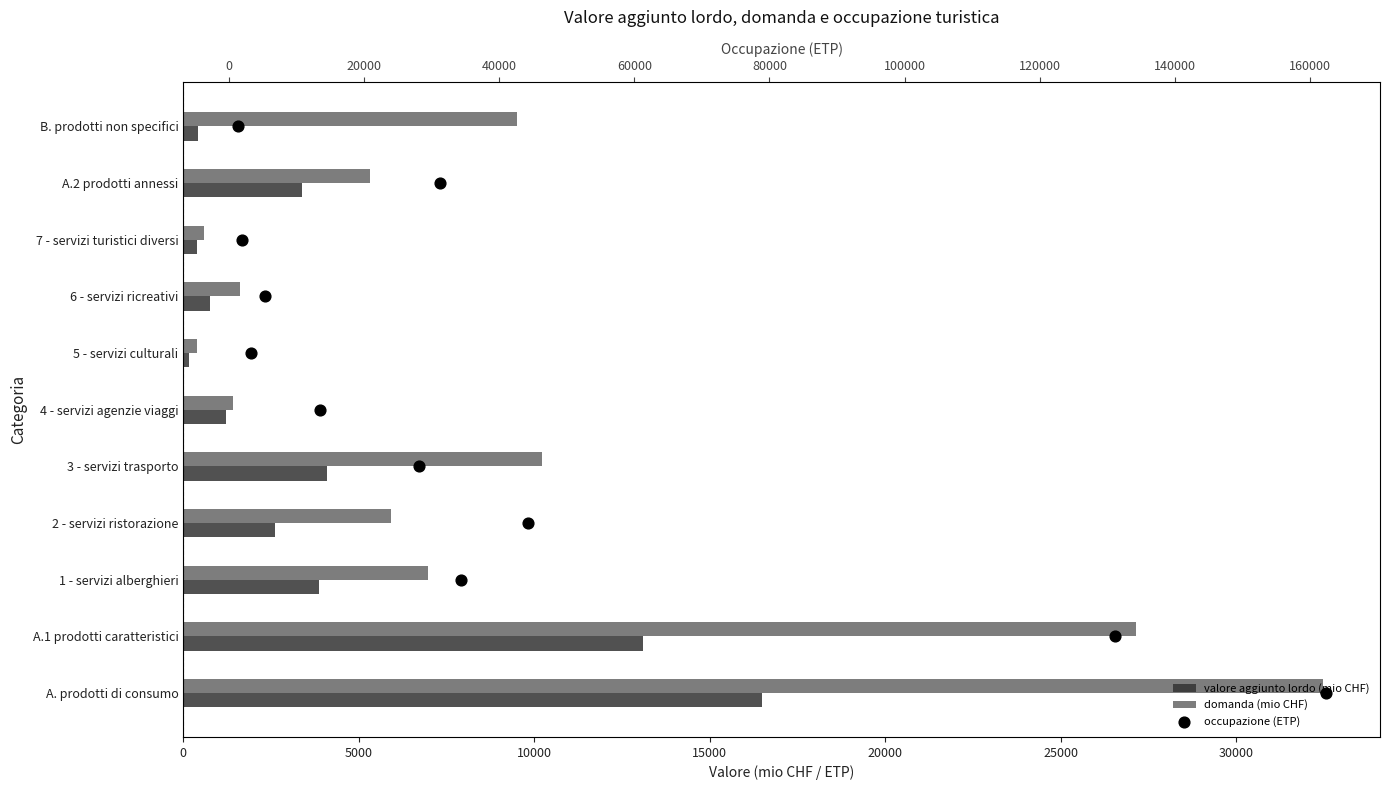

Which series has the widest spread of Y values?

domanda (mio CHF)